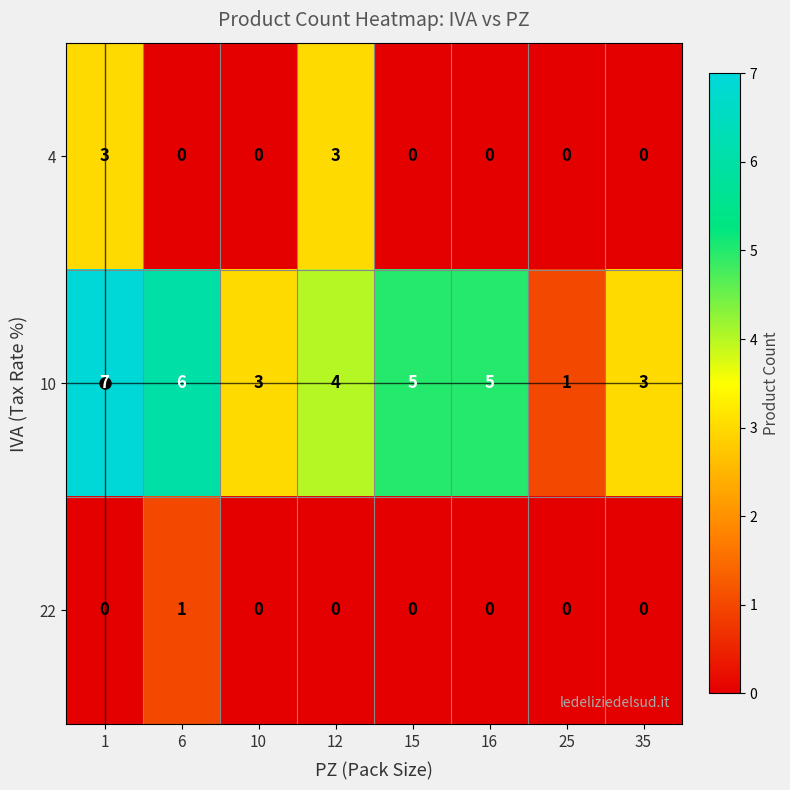

What is the difference between the maximum and second lowest values in the 4 series?

3